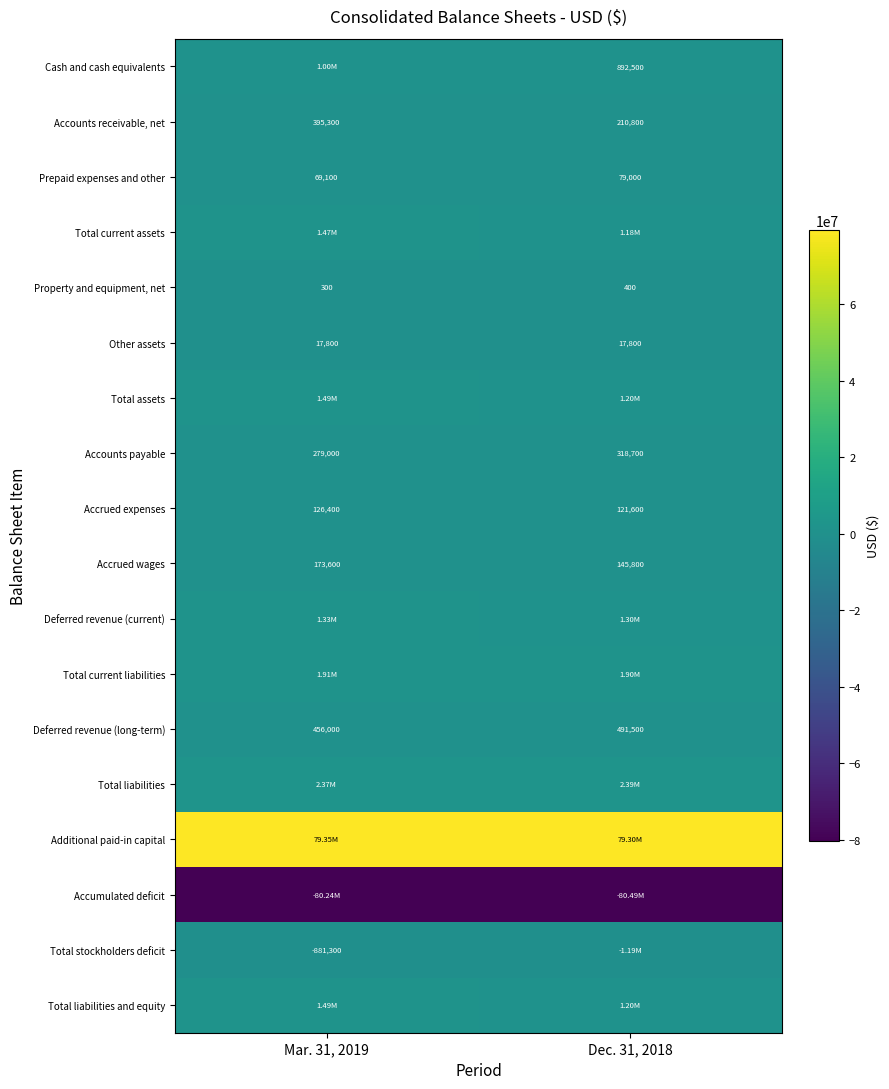

Count the number of data series in this chart.

18